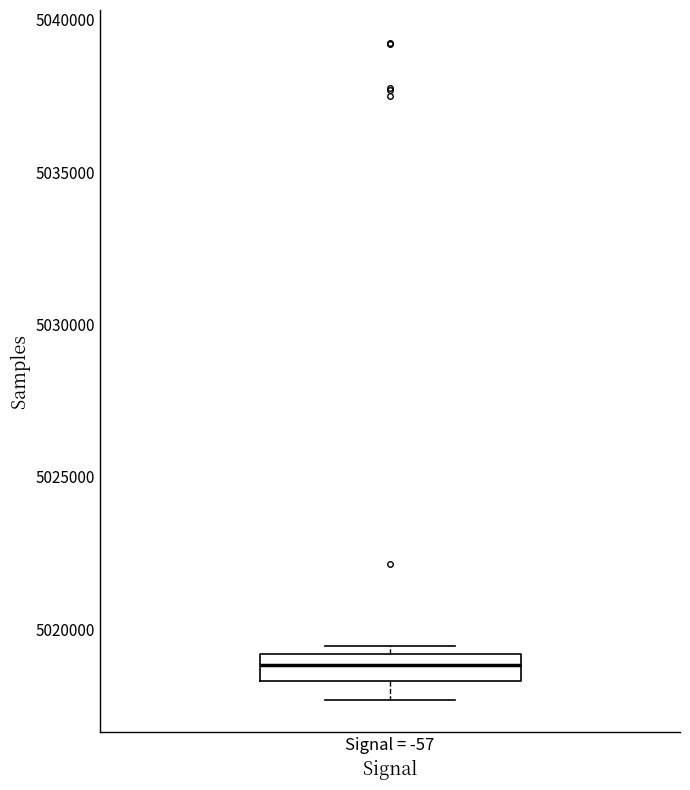

Where is the lower edge of the box for Signal = -57 on the y-axis? The values are not printed on the chart, so give them approximately, as read against the axis.

5018500